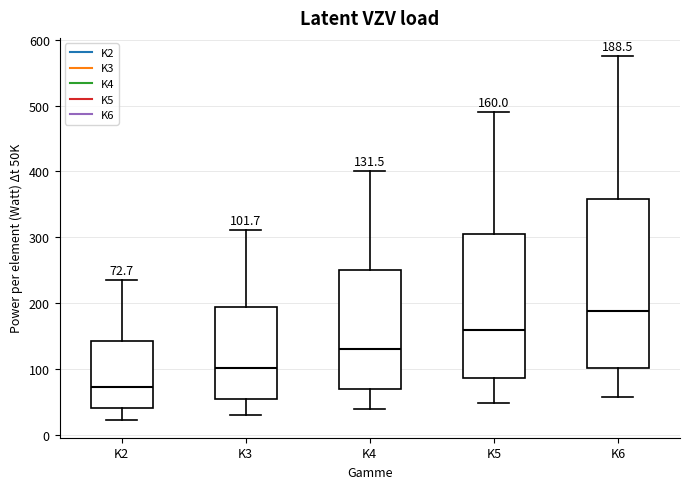

Which box has the lowest median line?

K2